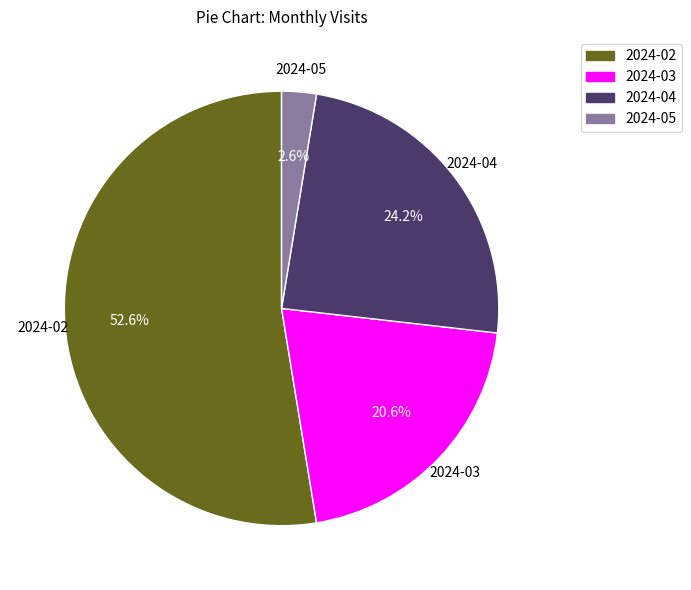

Approximately how many times larger is the value at 2024-04 compared to 2024-03?

1.2